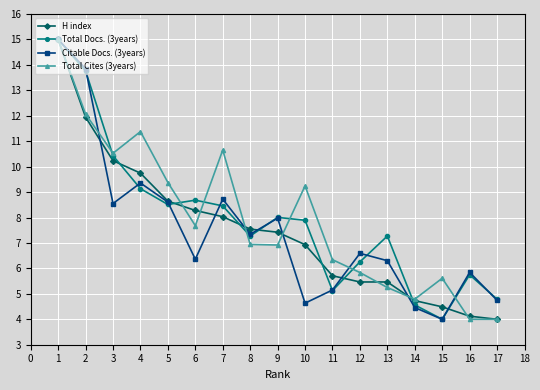

What is the minimum value for Citable Docs. (3years)?

4.0